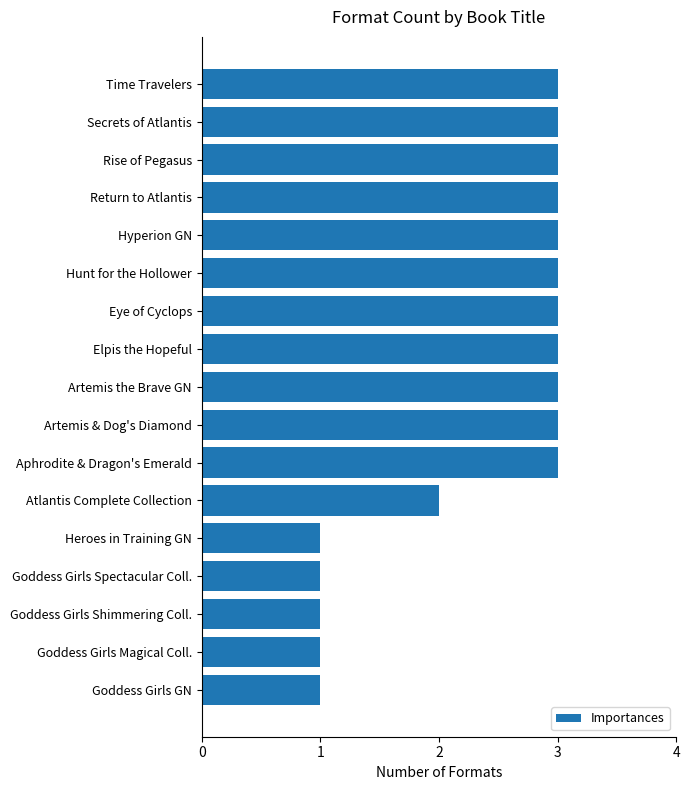

What is the average value?

2